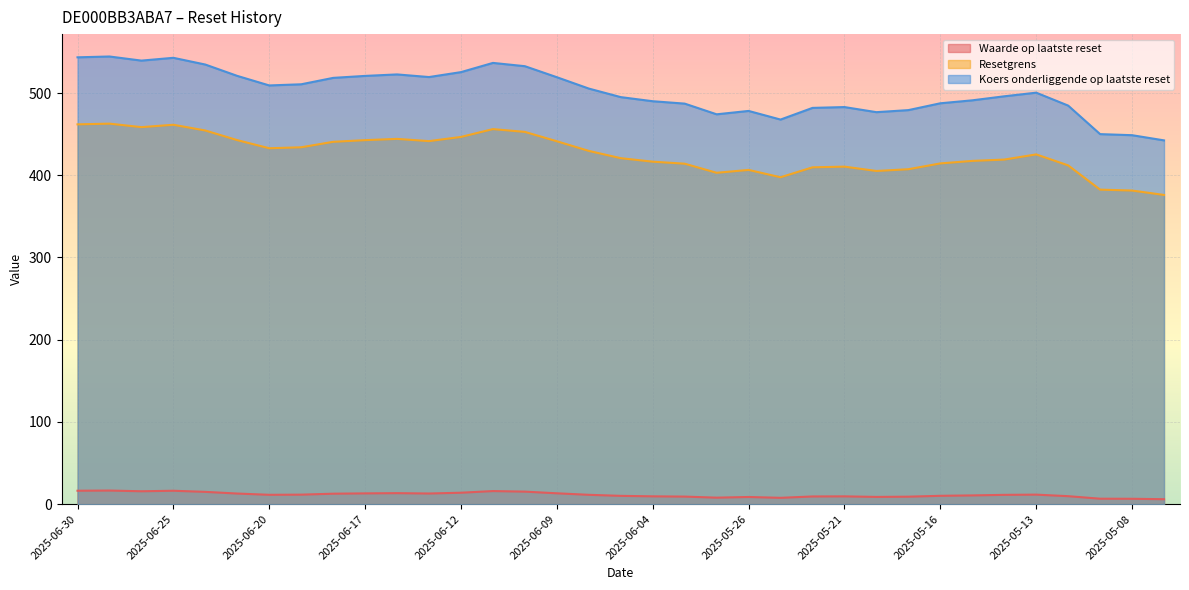

What is the total value across all series at 2025-05-09?

839.1